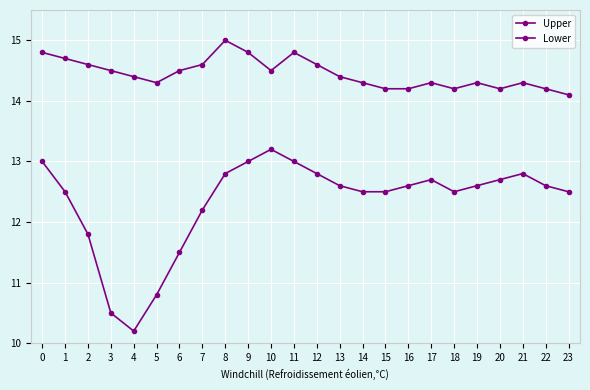

How many data points does each series have?

24